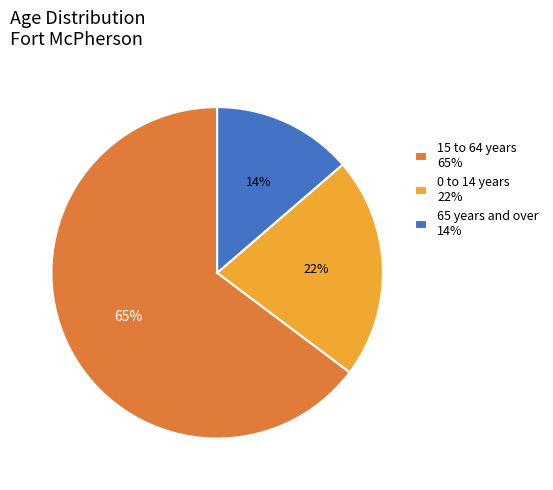

To the nearest percent, what is the average slice percentage?

33%